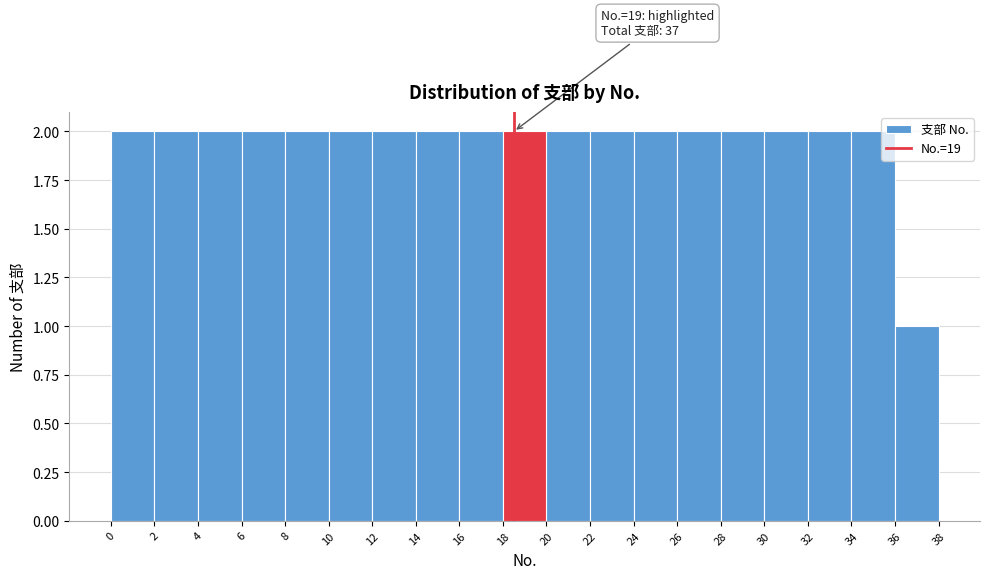

Reading left to right, list all the values displayed in this chart.

0=2	2=2	4=2	6=2	8=2	10=2	12=2	14=2	16=2	18=2	20=2	22=2	24=2	26=2	28=2	30=2	32=2	34=2	36=1